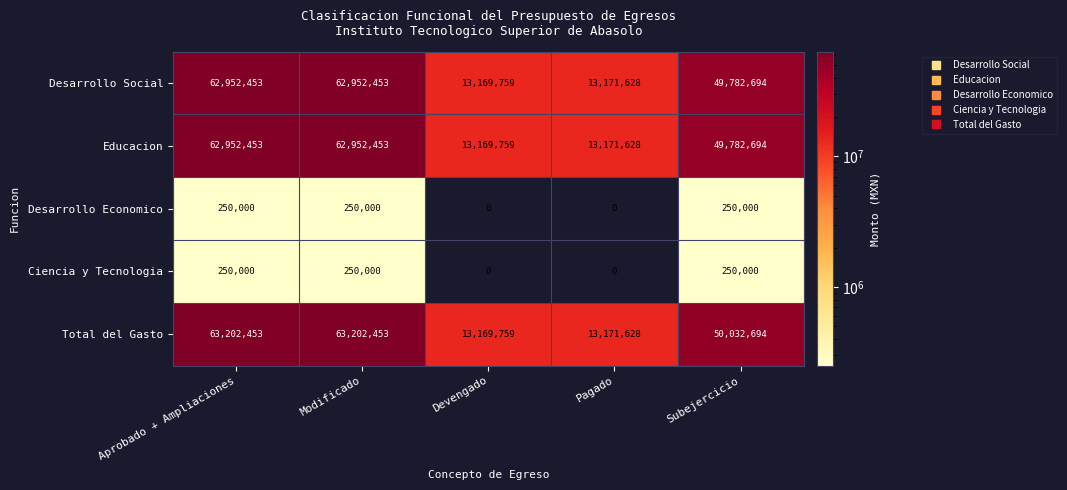

What is the spread (max minus min) of values at Devengado?

13169759